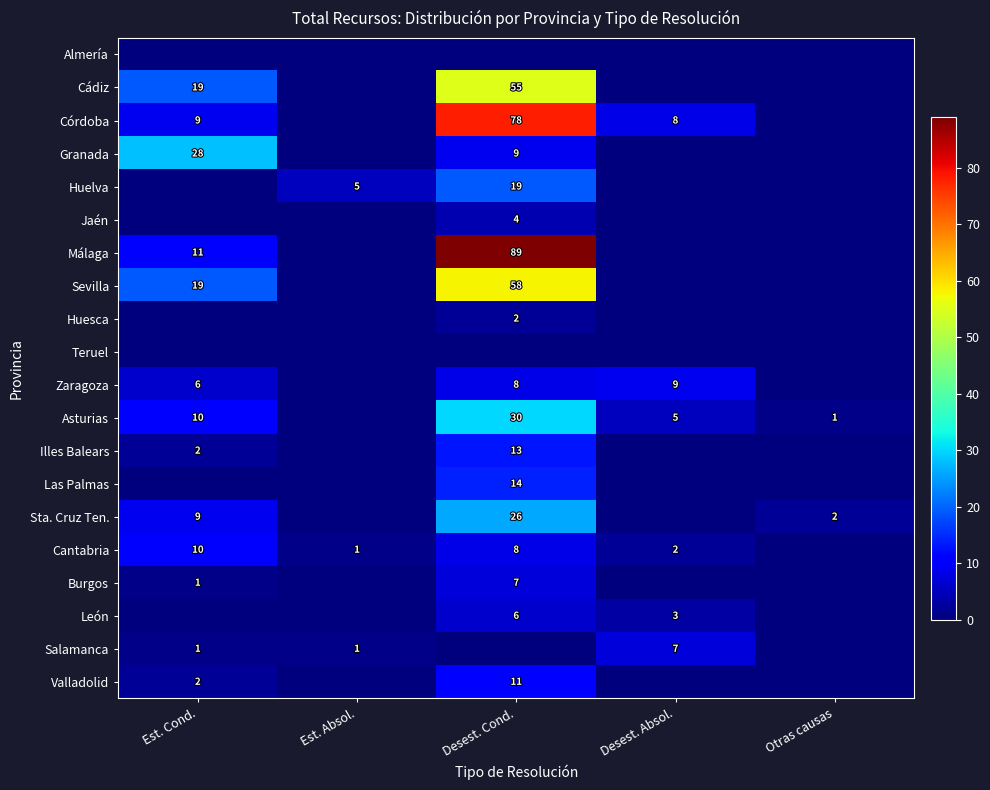

Is it true that Sevilla equals 23 at Desest. Cond.?

False